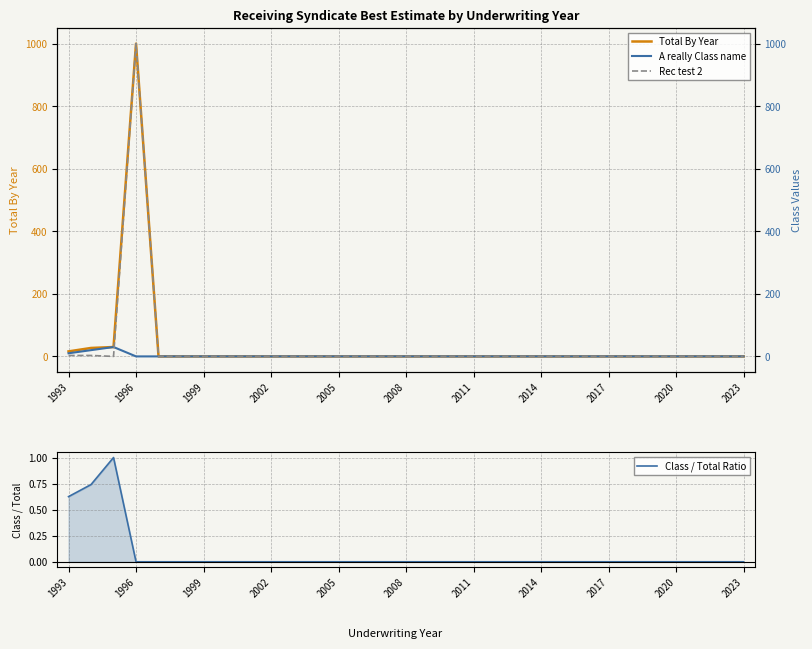

What is the highest value of the Total By Year series?

1000